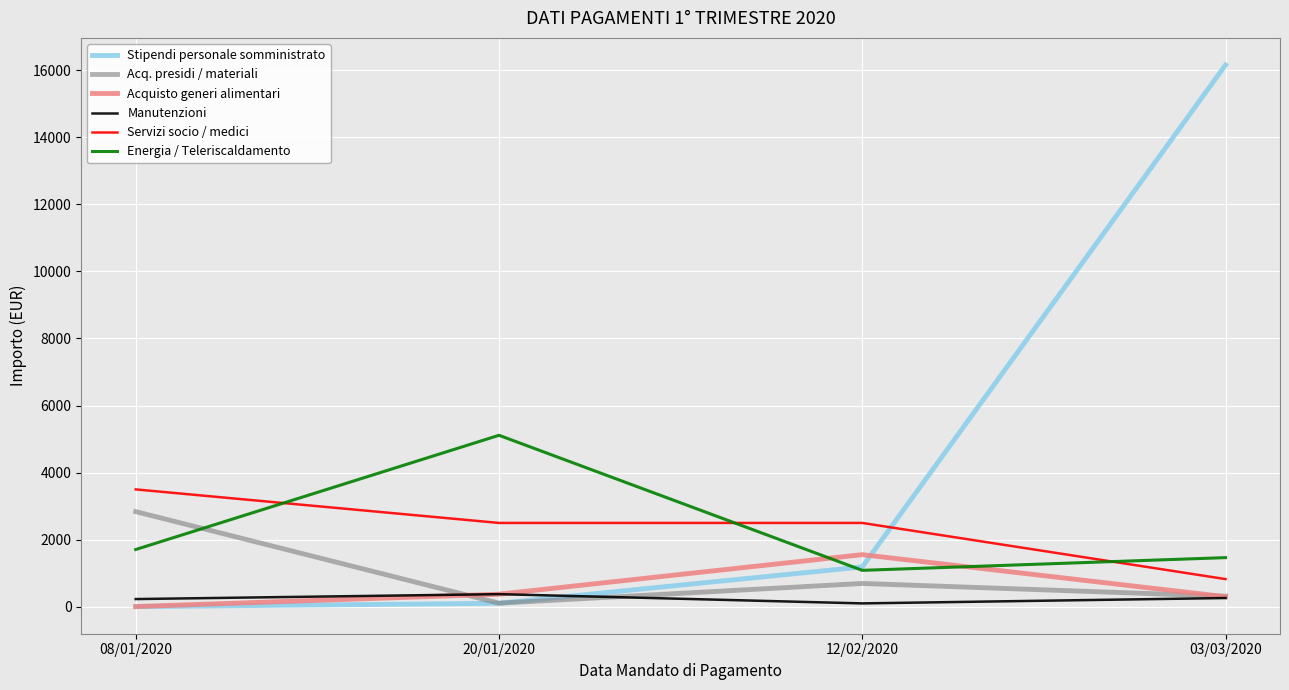

At which category is the sum across all series the highest?

03/03/2020